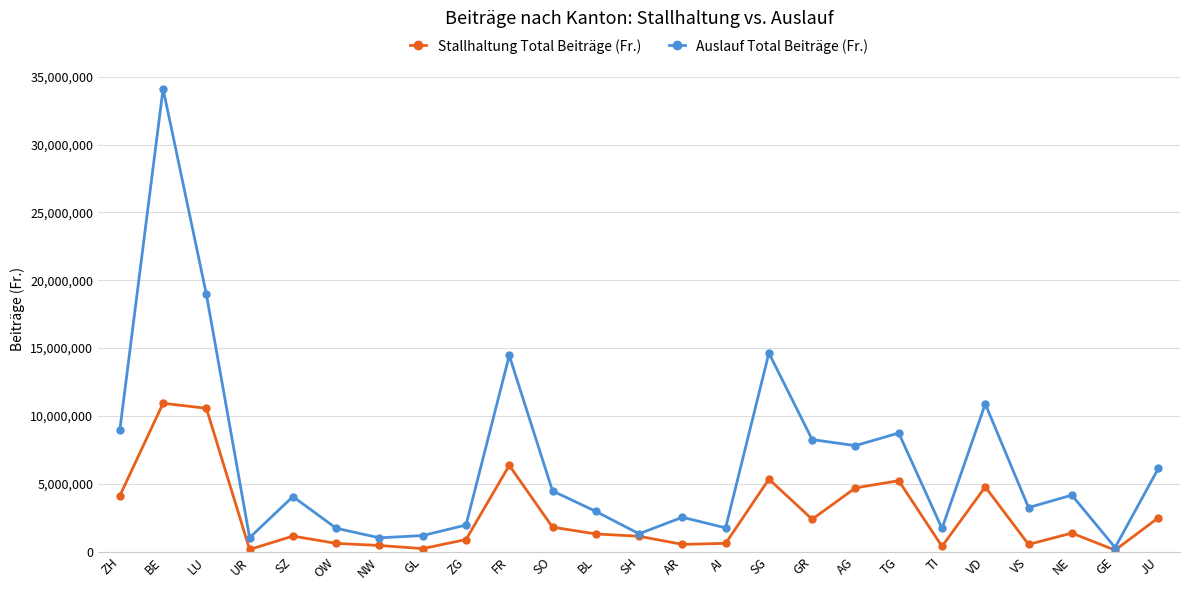

What is the approximate value of Stallhaltung Total Beiträge (Fr.) at AR?

534800.0